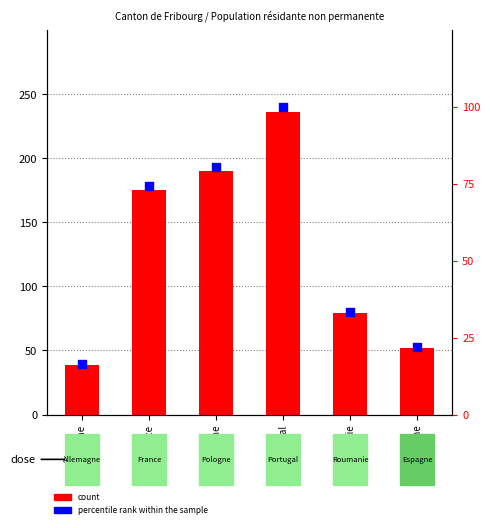

Which series contains the highest Y value?

Total